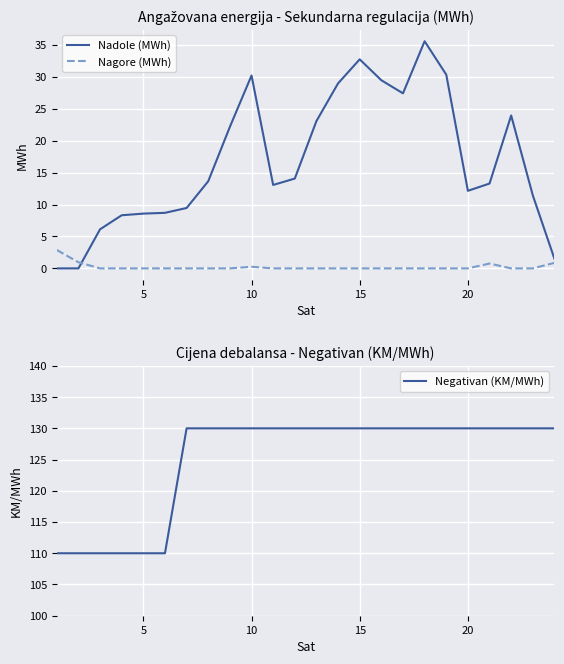

True or false: Nagore (MWh) and Nadole (MWh) intersect in this chart.

True